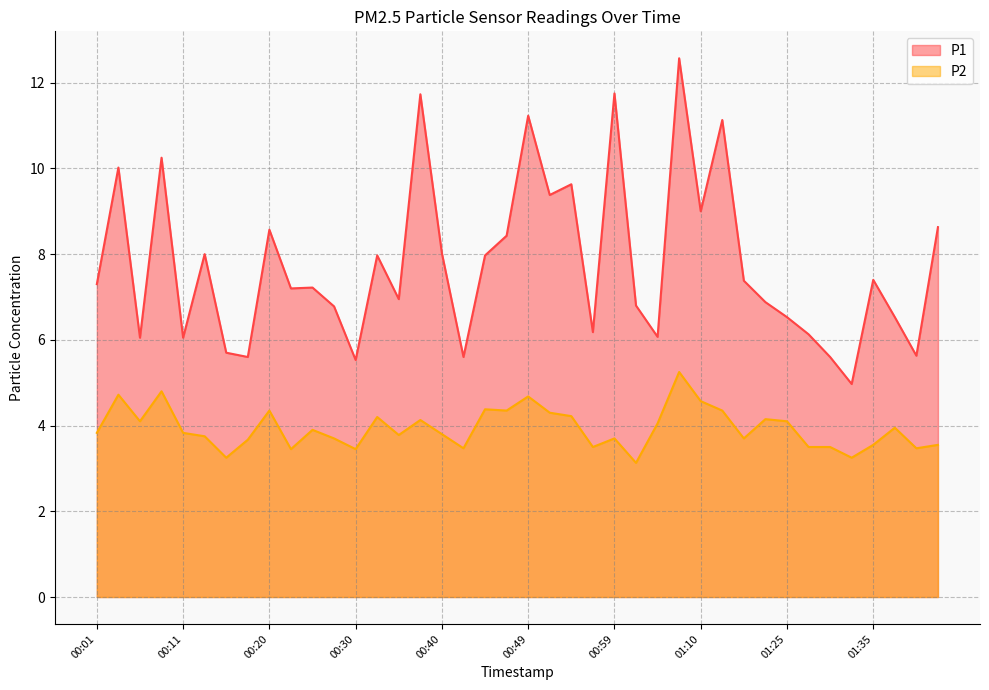

The P1 series shows 20.1 at 00:49. True or false?

False